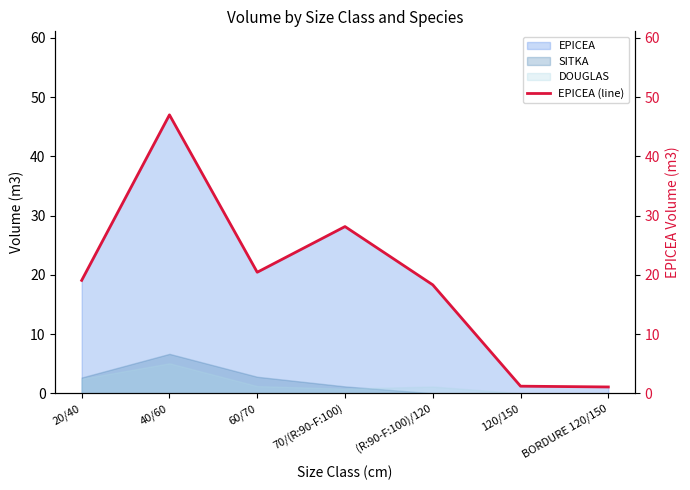

What is the ratio of the value at 20/40 to the value at 70/(R:90-F:100)?

0.7